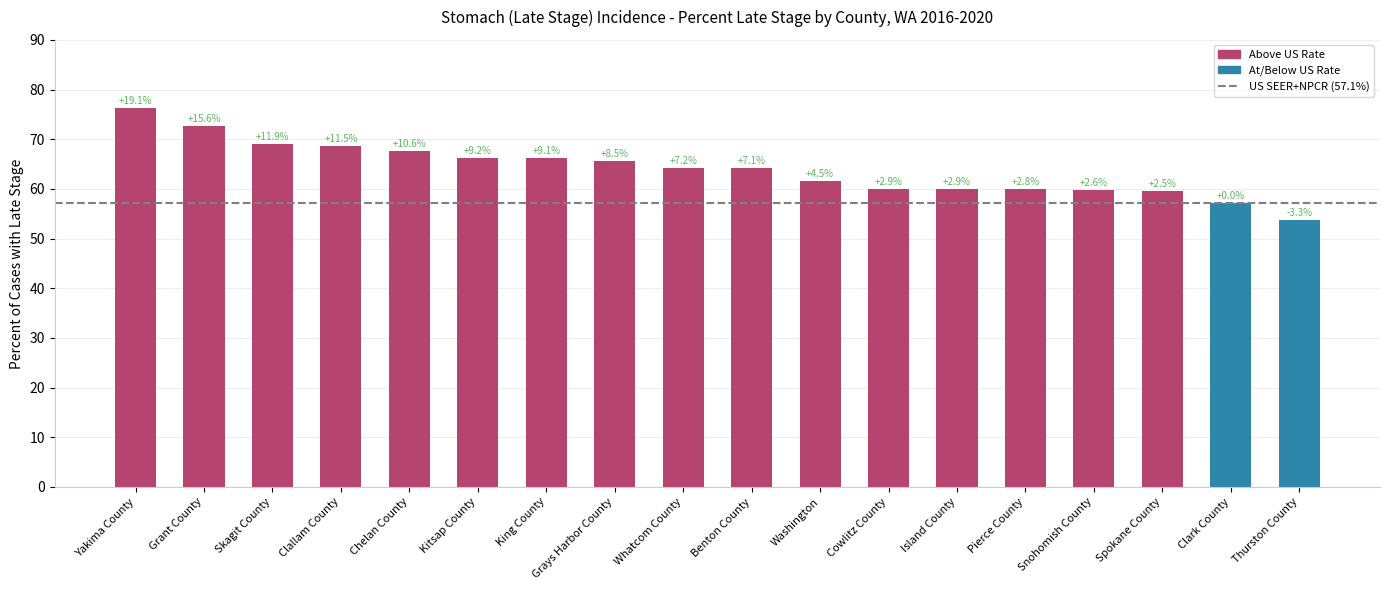

What is the label of the 15th bar from the right?

Clallam County